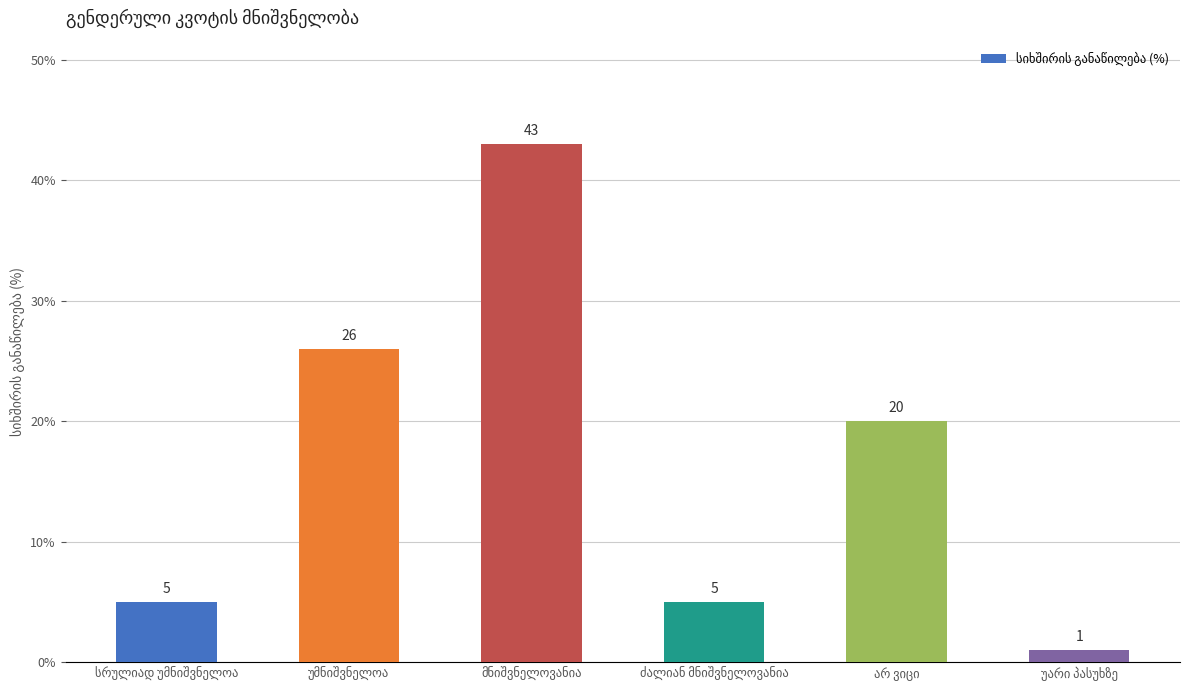

What is the maximum value shown in the chart?

43